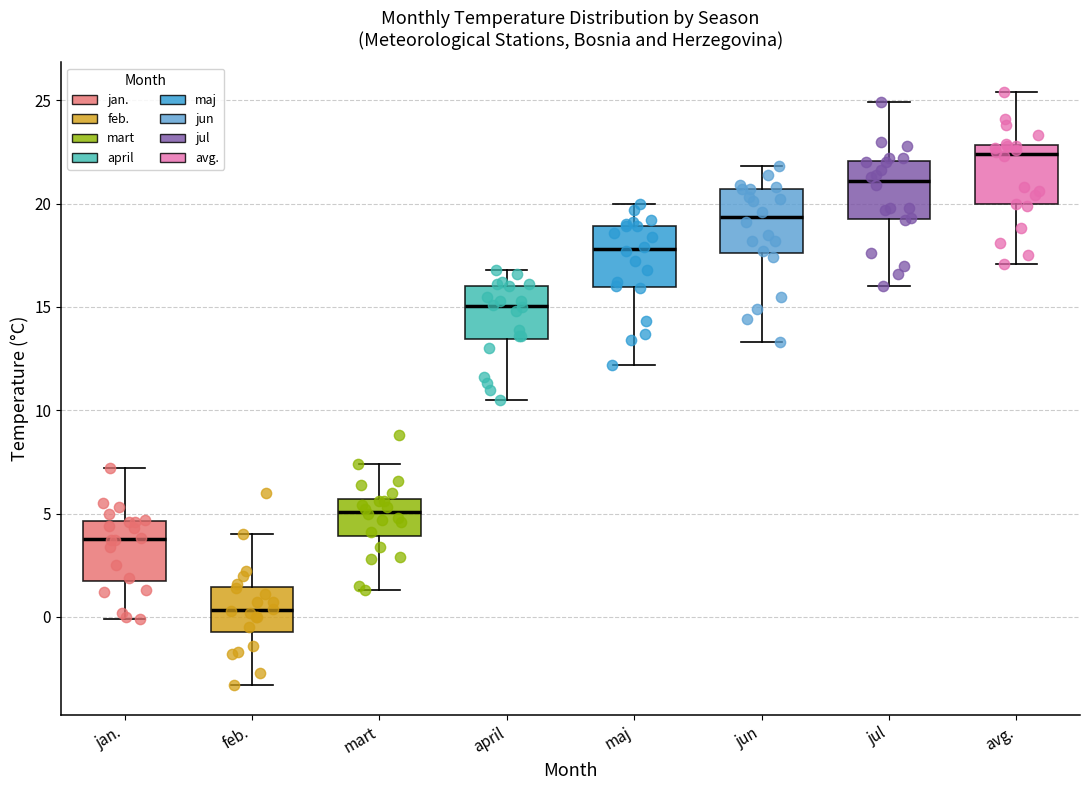

Which box has the highest median line?

avg.